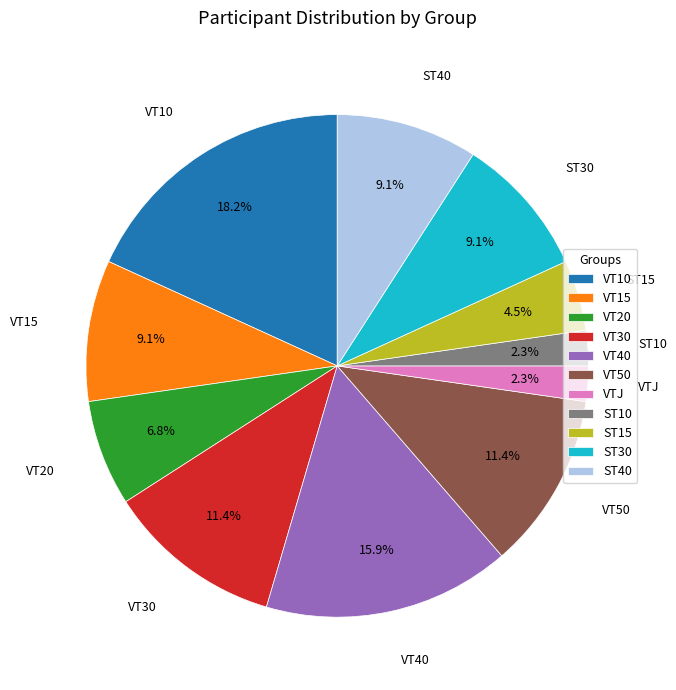

To the nearest percent, what is the difference between the ST15 and VT30 slice percentages?

7%